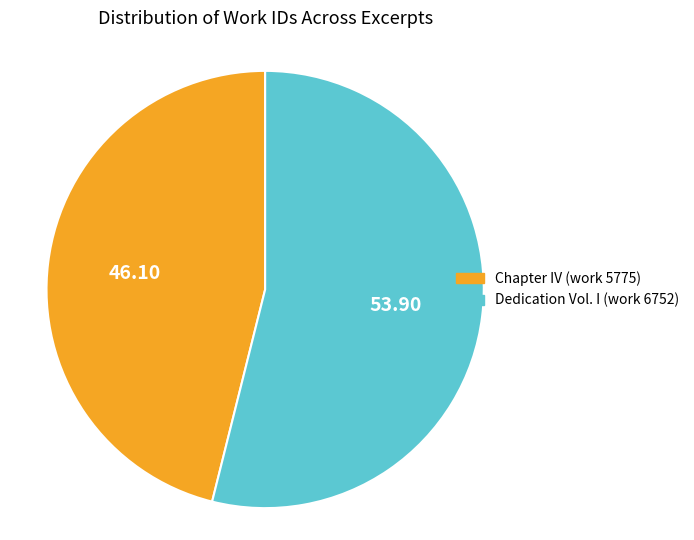

What is the majority slice?

Dedication Vol. I (work 6752)